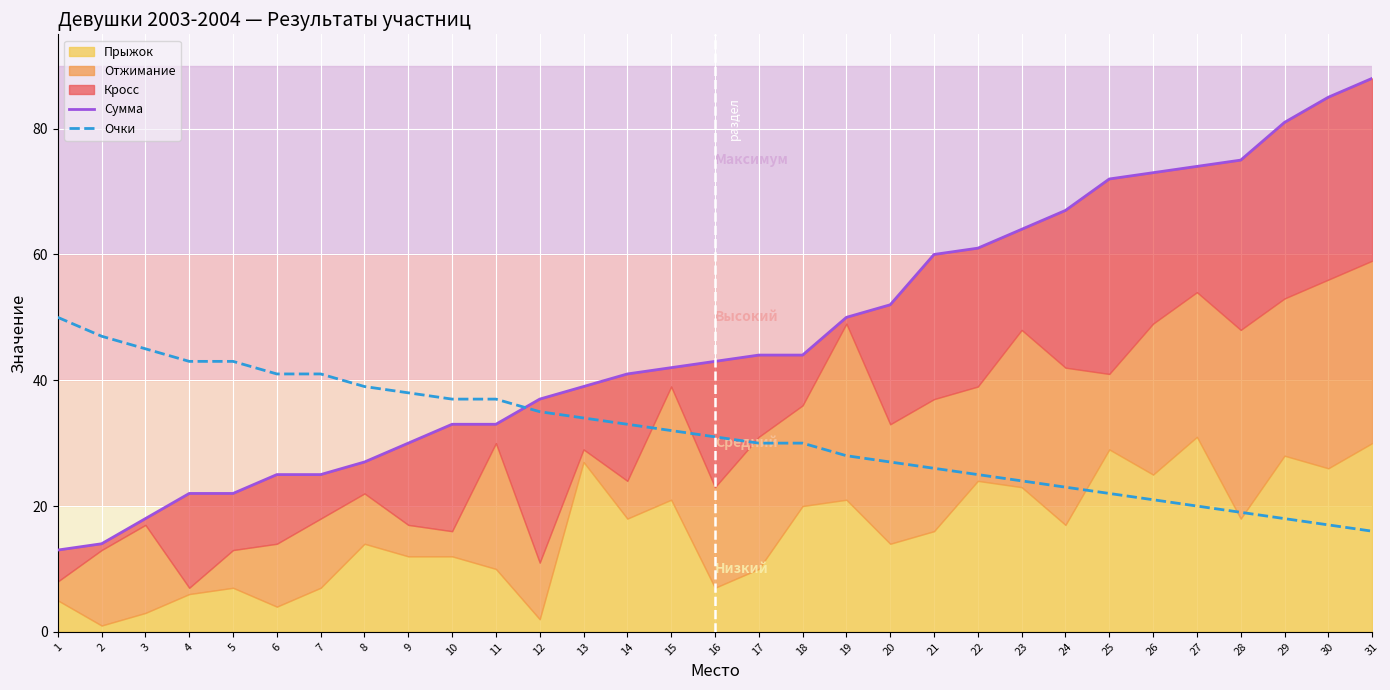

Which series has the widest spread of values?

Сумма